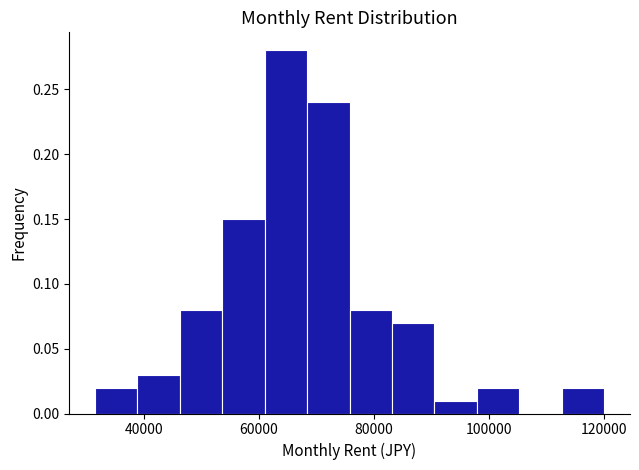

Read against the x-axis, roughly where is the centre of the tallest bar?

64000